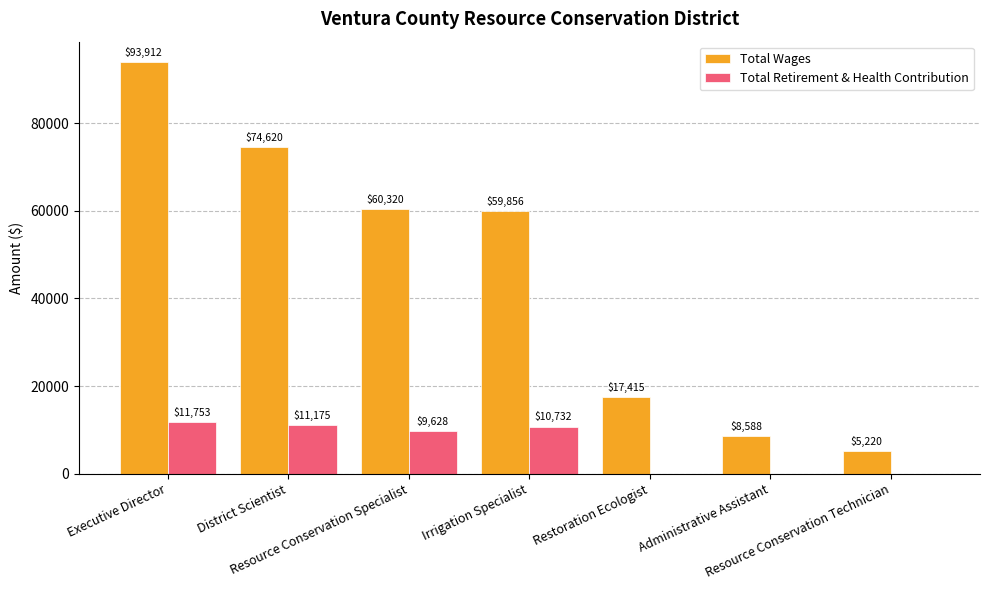

The Total Wages series shows 107997 at Resource Conservation Specialist. True or false?

False